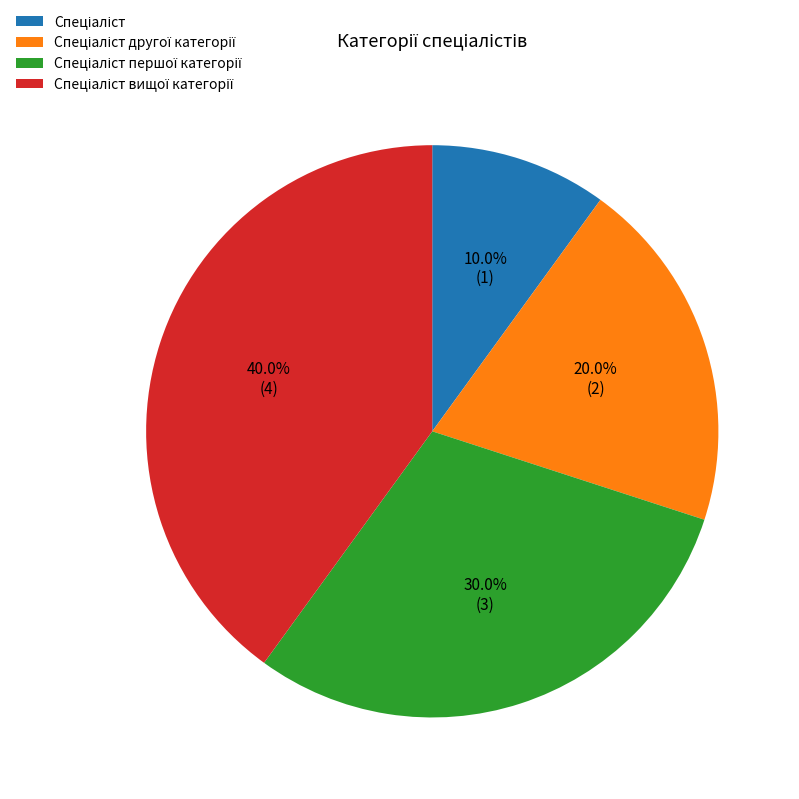

Does any single category account for the majority?

No